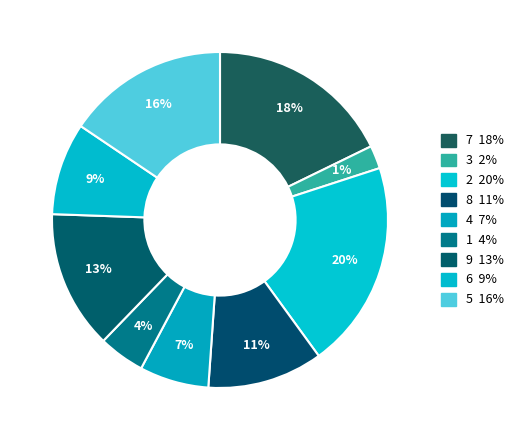

Does any single category account for the majority?

No